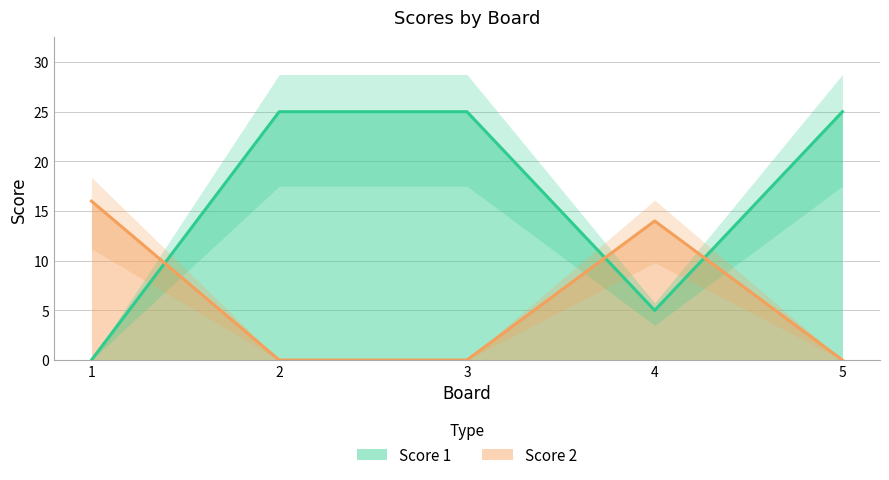

How many intersections are there between Score 1 and Score 2?

3